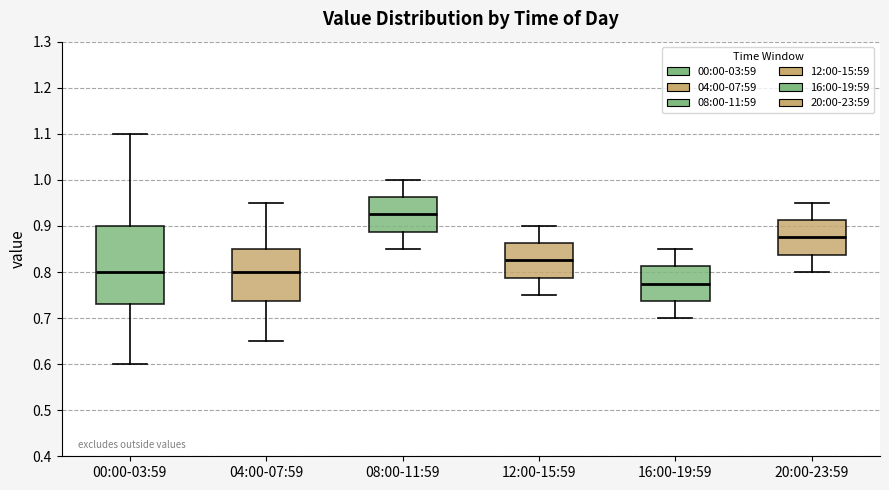

Where is the lower edge of the box for 20:00-23:59 on the y-axis? The values are not printed on the chart, so give them approximately, as read against the axis.

0.84